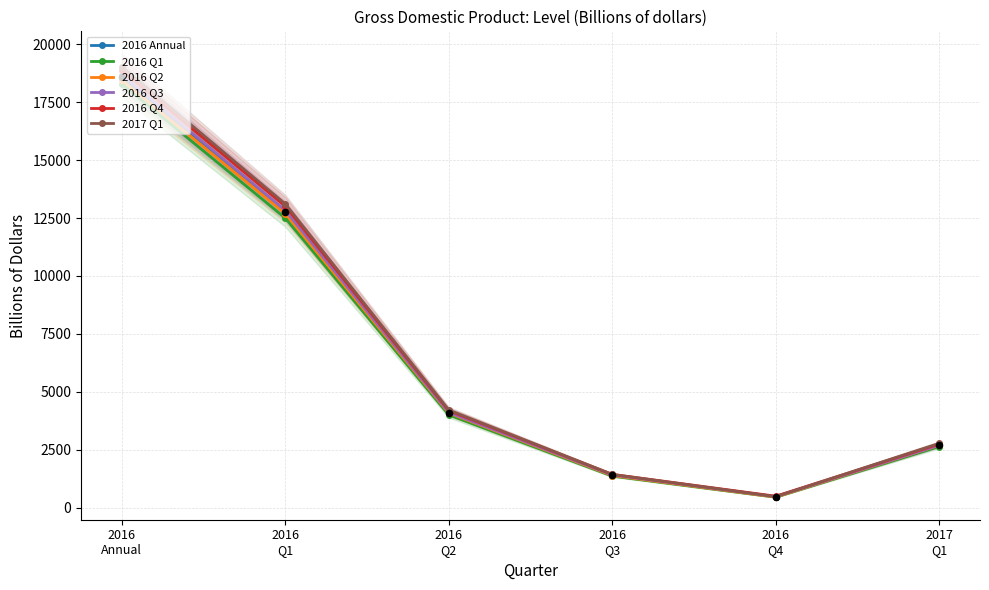

At which category is the sum across all series the highest?

2016
Annual